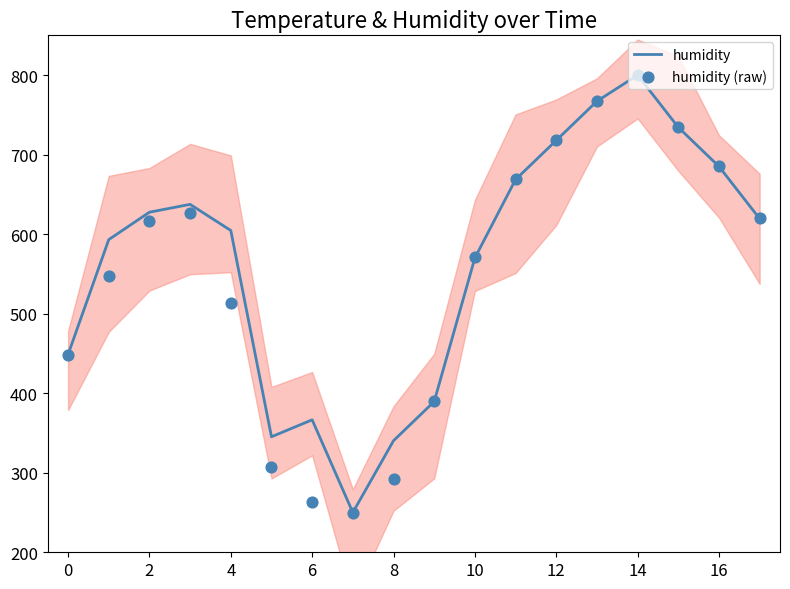

Which series has the largest total across all categories?

humidity